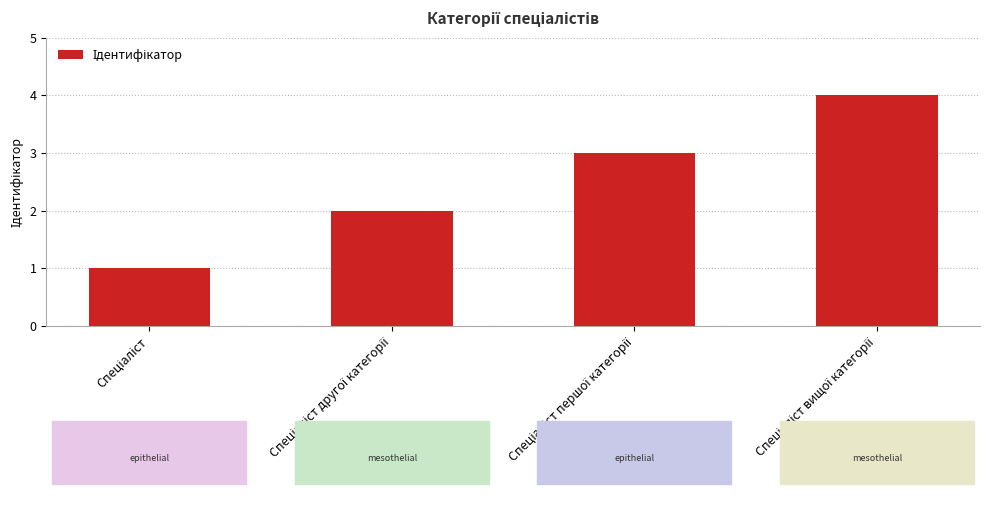

What is the greatest value displayed?

4